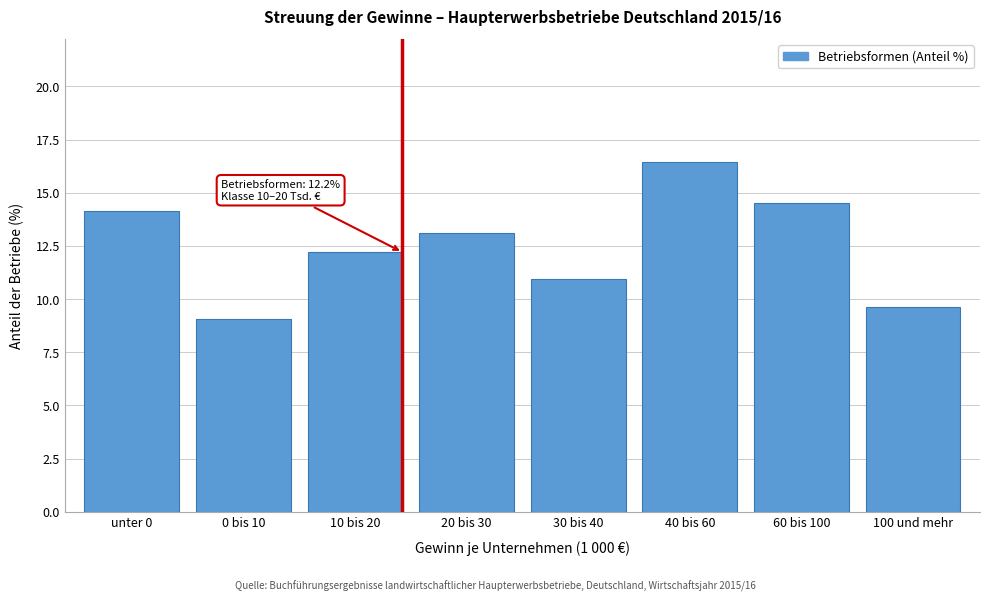

Reading left to right, extract all data points from this chart.

14.1	9.0	12.2	13.1	10.9	16.5	14.5	9.6